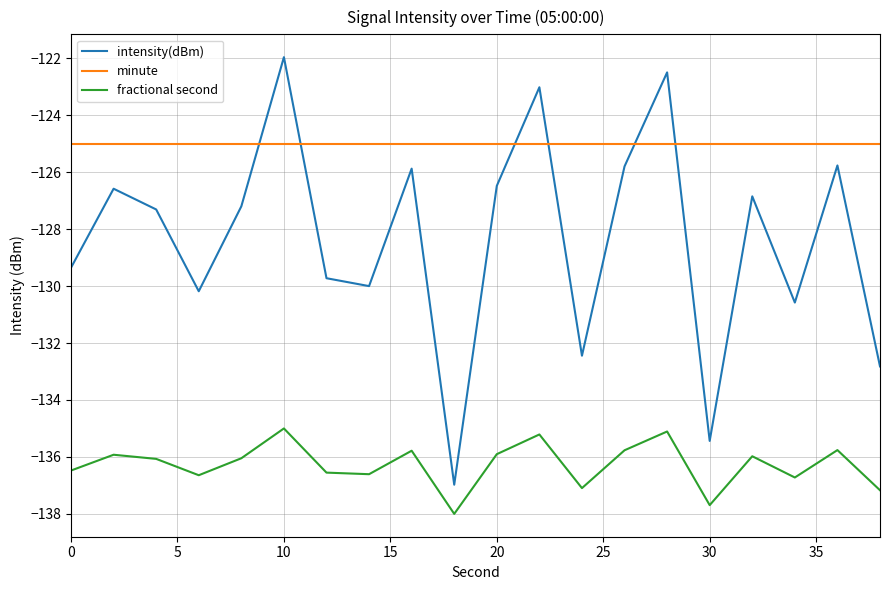

What is the maximum value shown in the chart?

-122.0